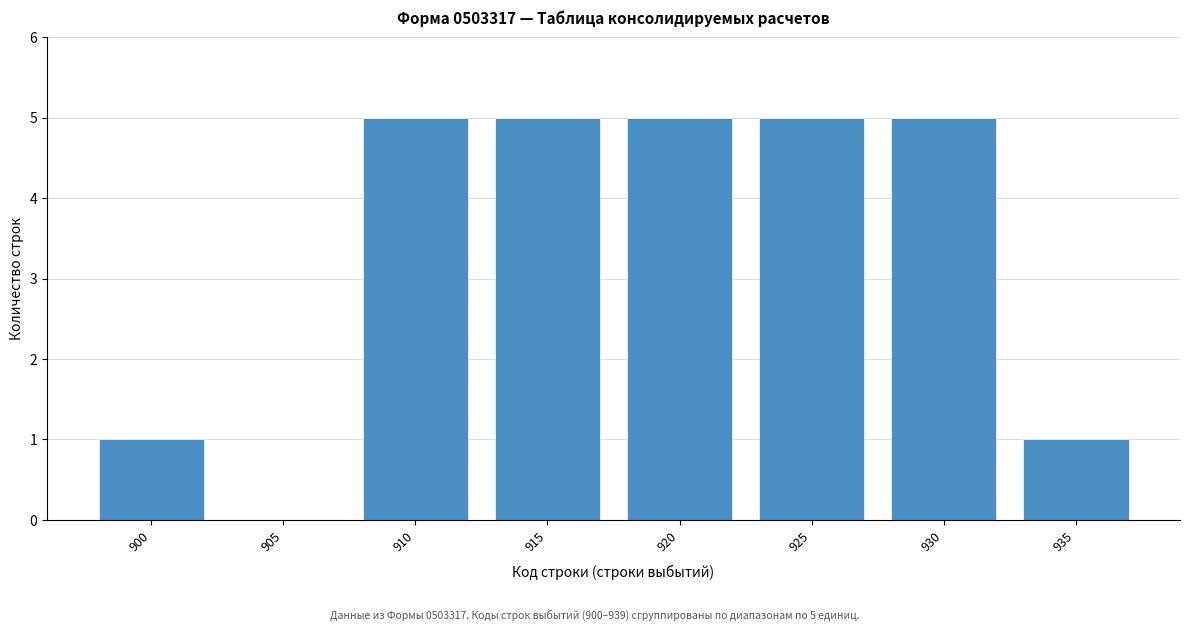

Reading left to right, extract all data points from this chart.

900=1	905=0	910=5	915=5	920=5	925=5	930=5	935=1